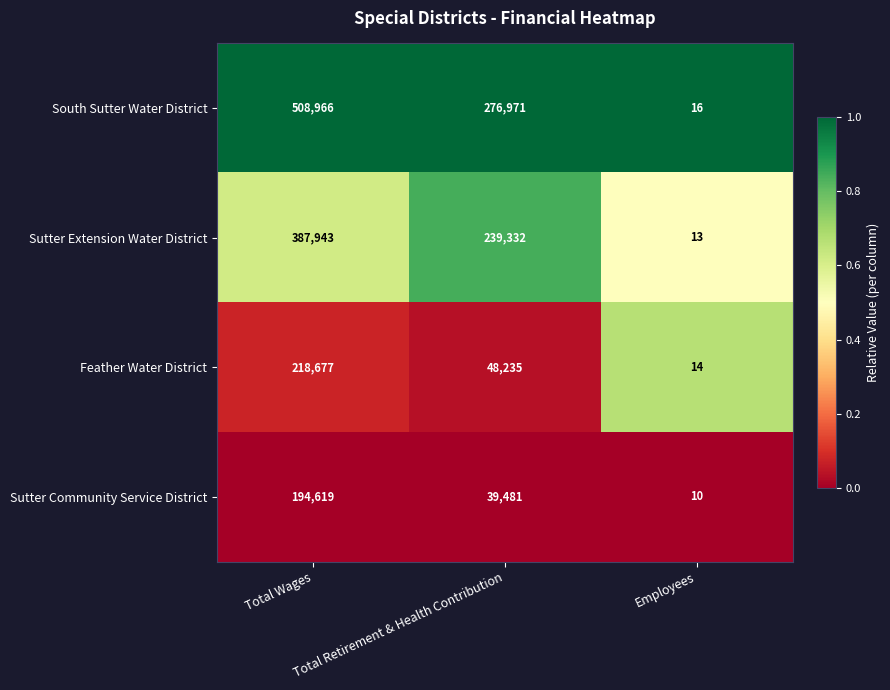

Which series has the largest range (max minus min)?

South Sutter Water District